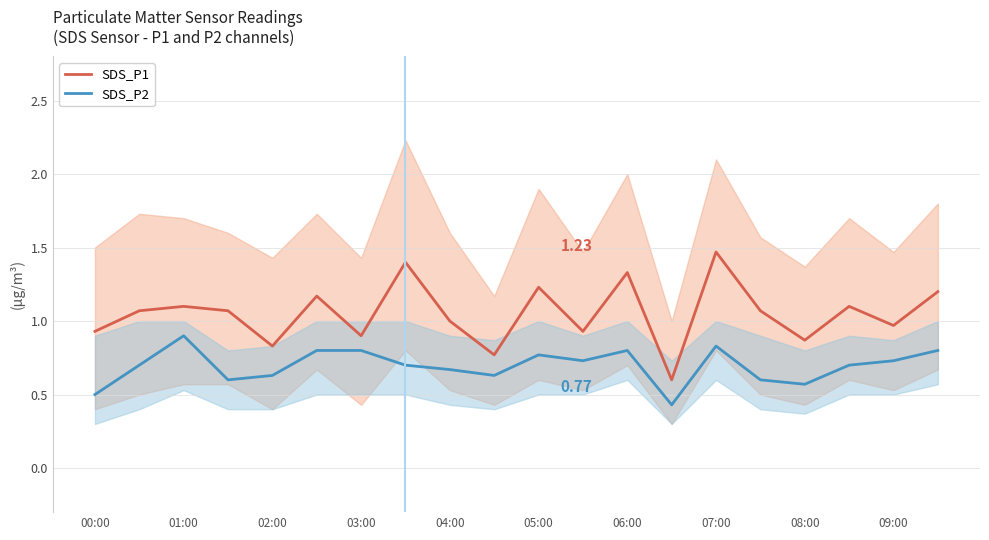

At how many categories does at least one series exceed 0?

20